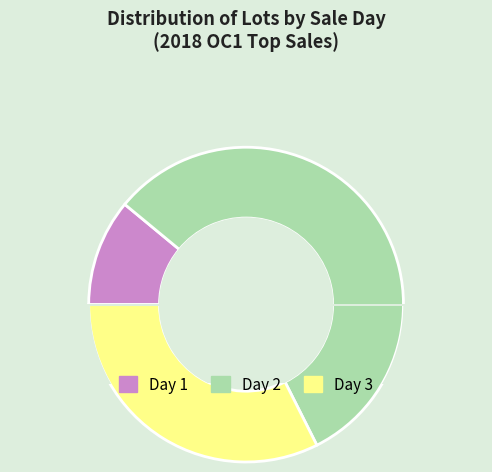

Does any single category account for the majority?

Yes